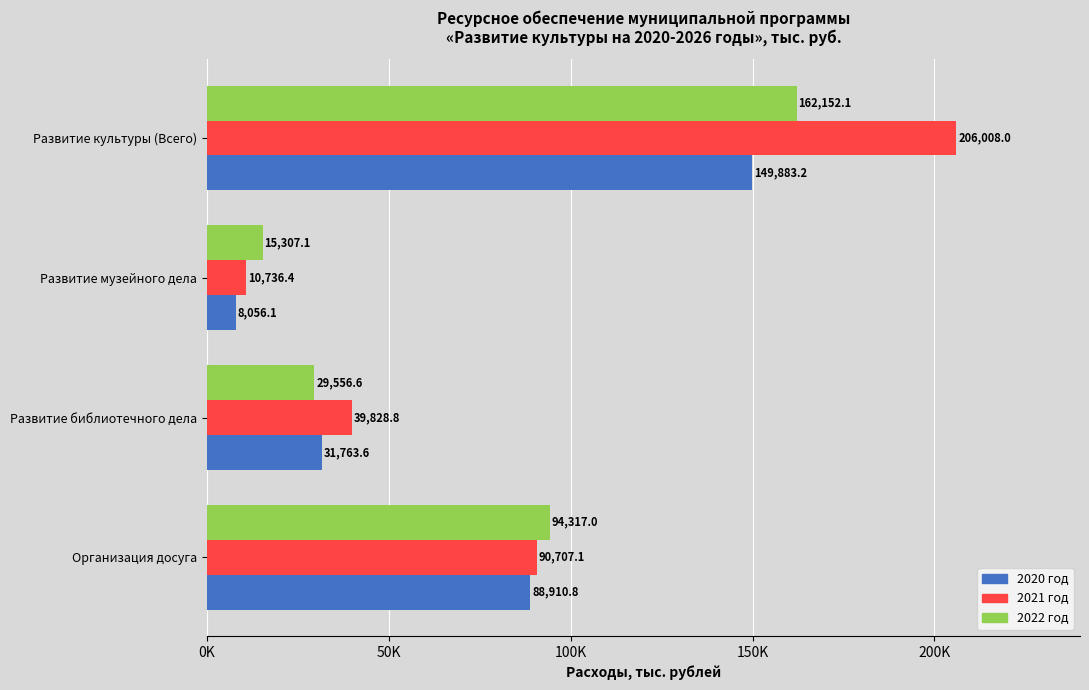

Rank the series by their average value, from highest to lowest.

2021 год, 2022 год, 2020 год